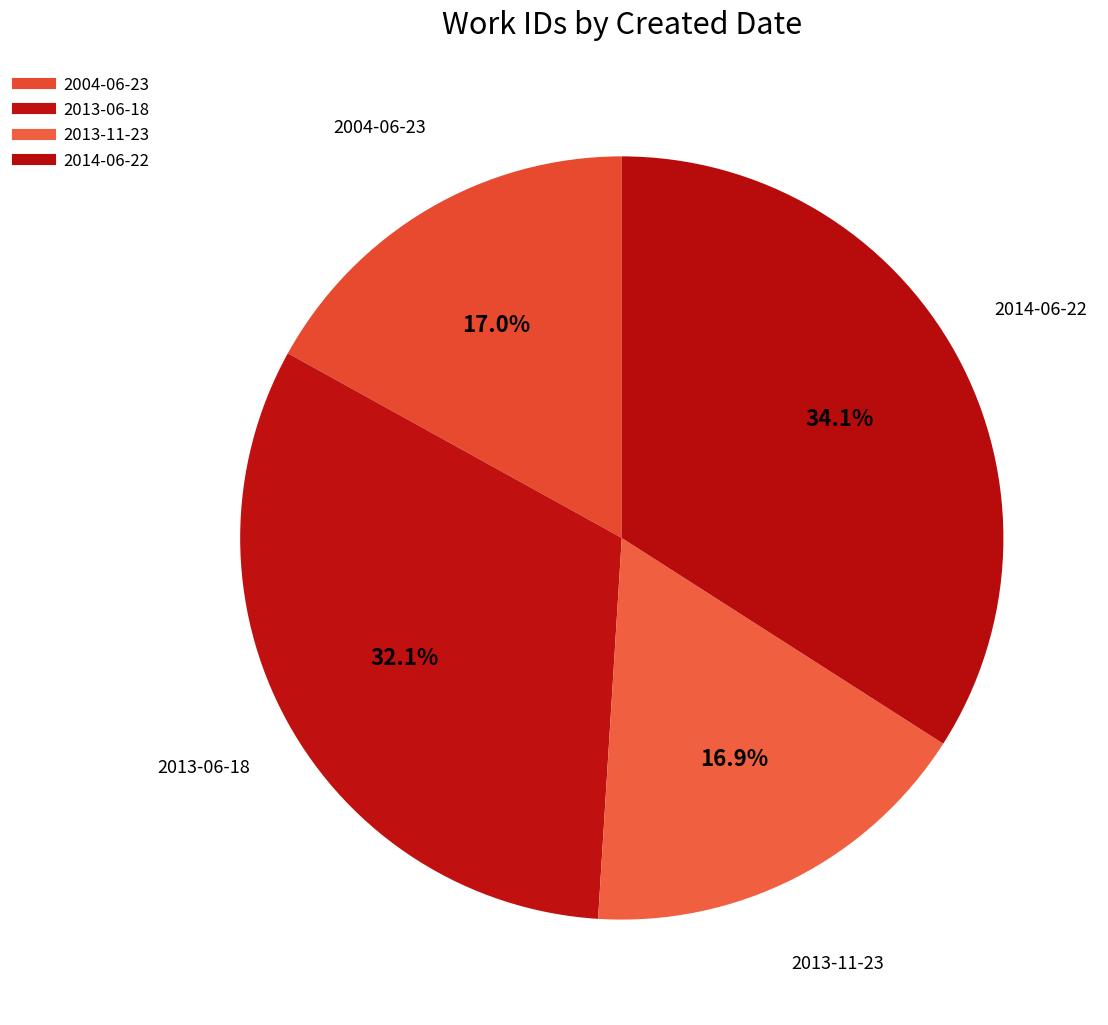

How many slices are in this pie chart?

4